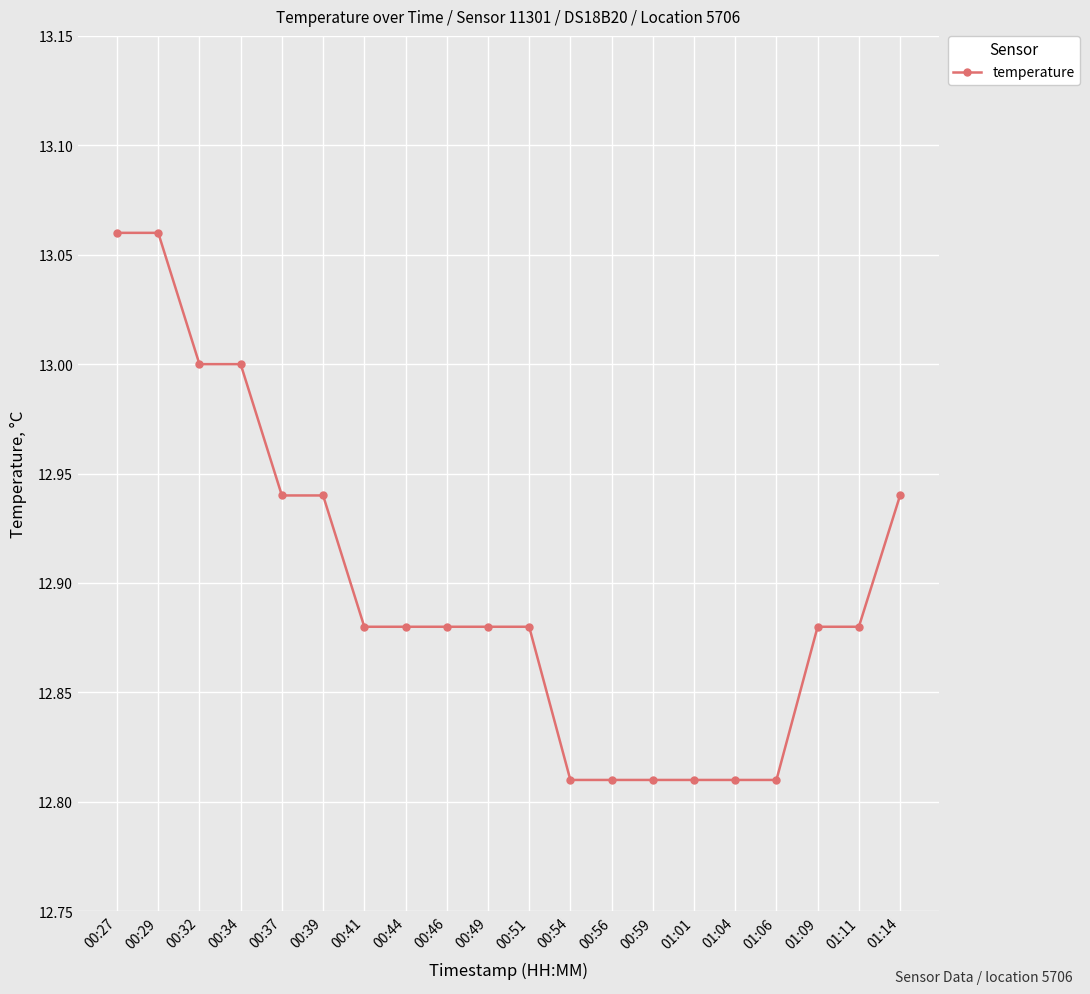

What is the label of the 19th point from the left?

01:11